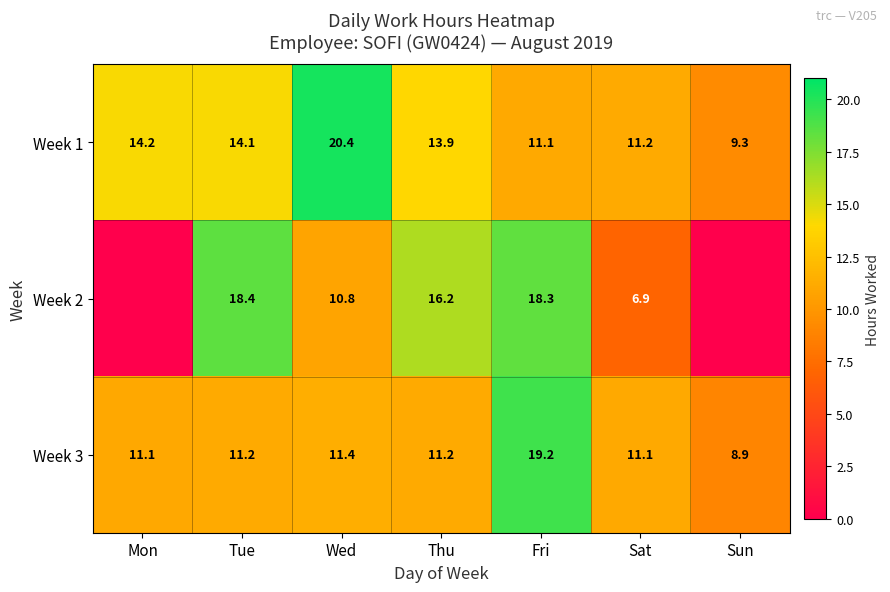

The value of Week 3 at Tue is 11.2. True or false?

True